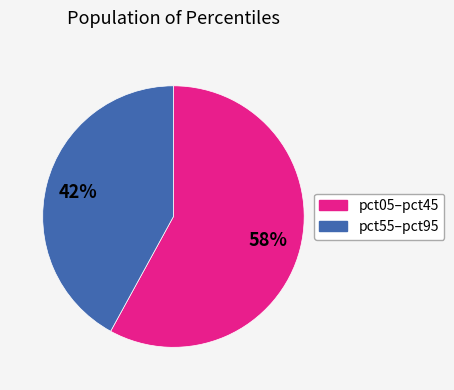

To the nearest percent, what is the difference between the largest and smallest slice percentages?

16%